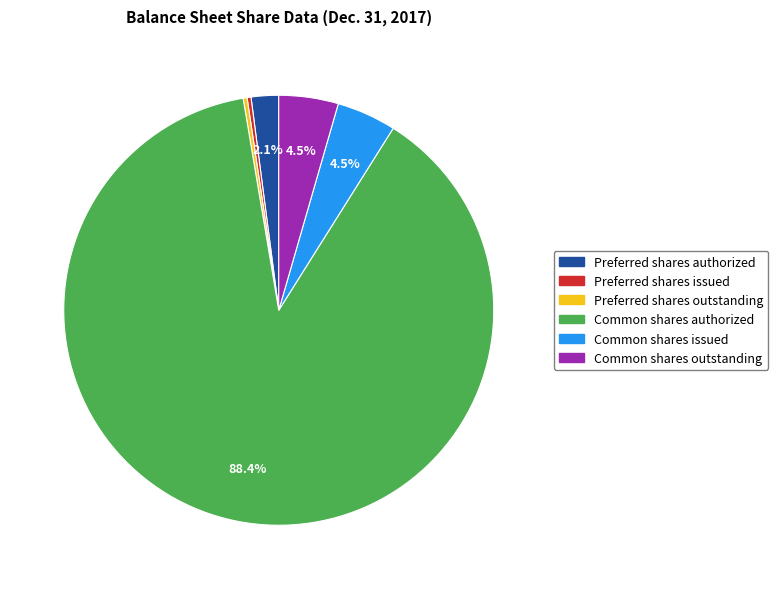

To the nearest percent, what is the difference between the largest and smallest slice percentages?

88%